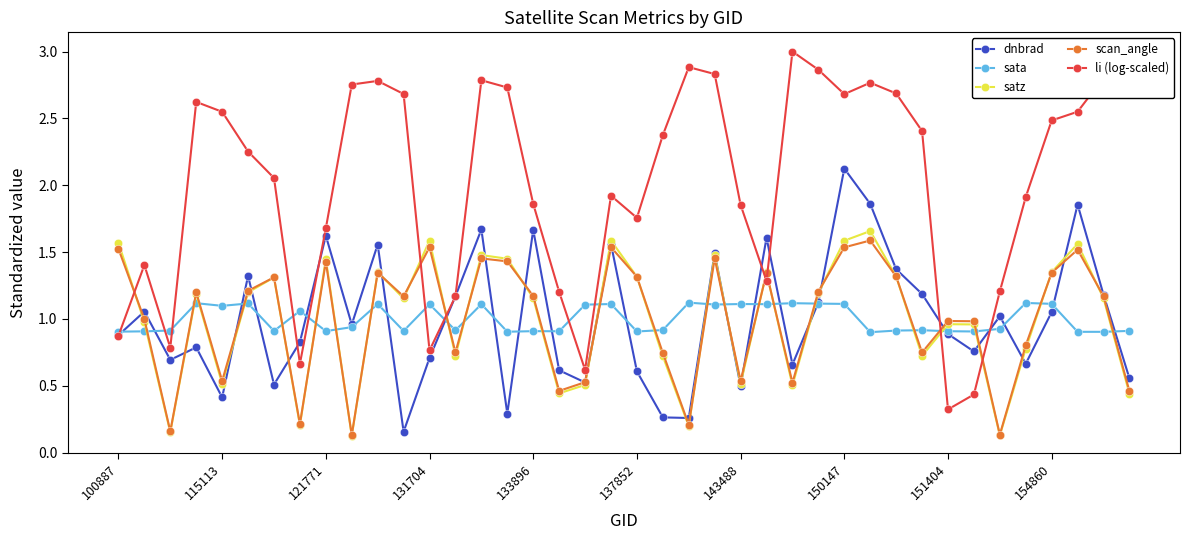

How many intersections are there between sata and scan_angle?

23